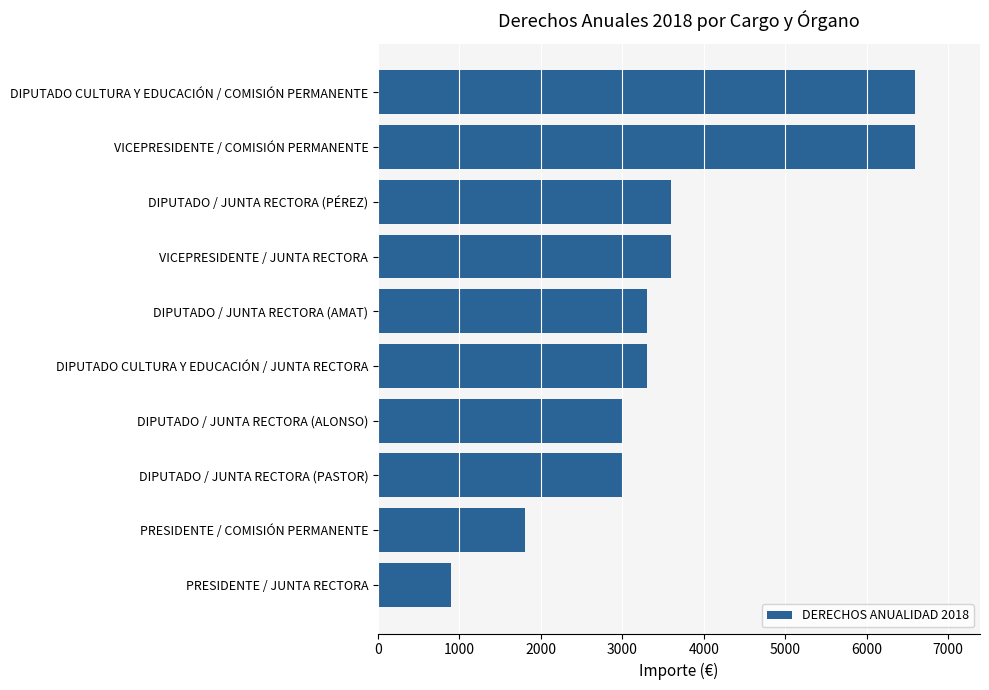

What is the ratio of the value at DIPUTADO / JUNTA RECTORA (ALONSO) to the value at PRESIDENTE / JUNTA RECTORA?

3.3